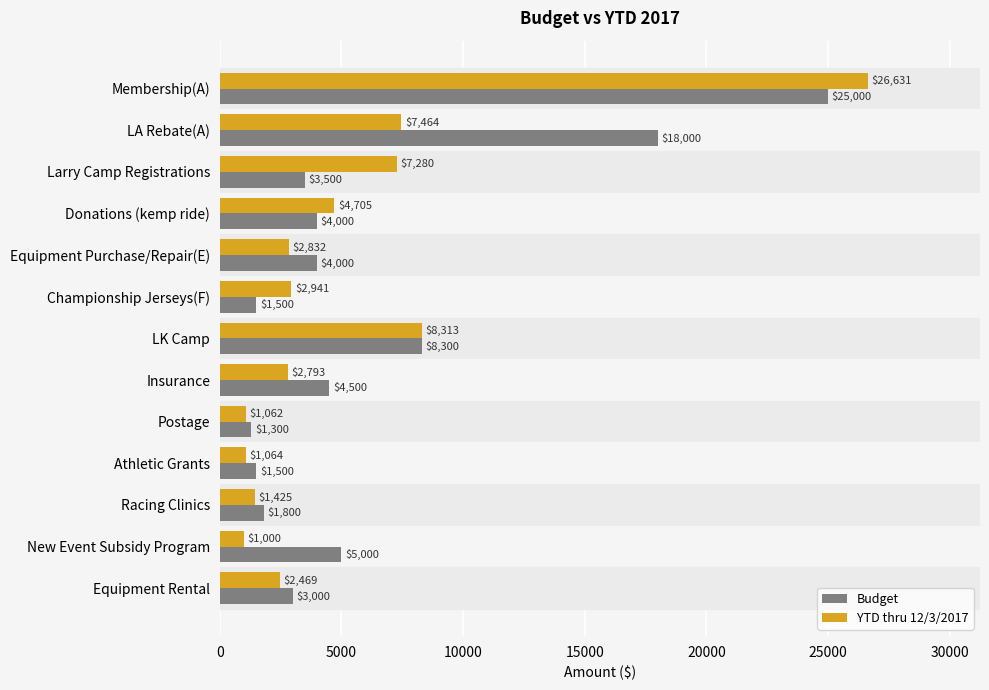

What value does the YTD thru 12/3/2017 series have at Larry Camp Registrations?

7280.0